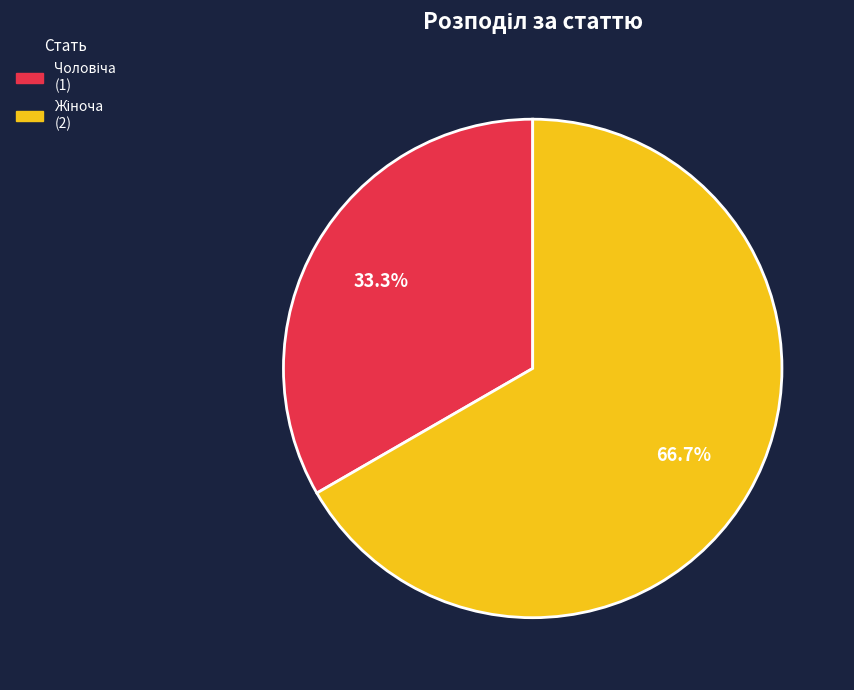

Is there a majority slice in this chart?

Yes